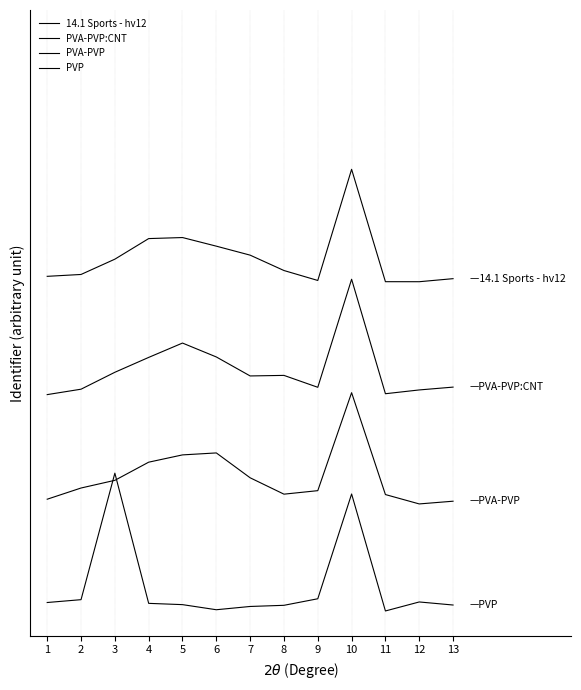

The 14.1 Sports - hv12 series shows 3.2 at 3. True or false?

True